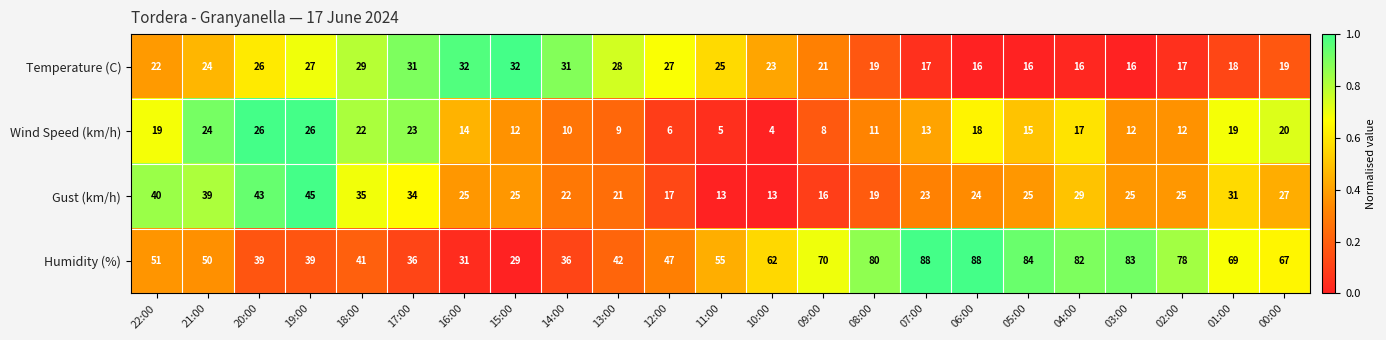

What is the difference between the highest and lowest values at 09:00?

62